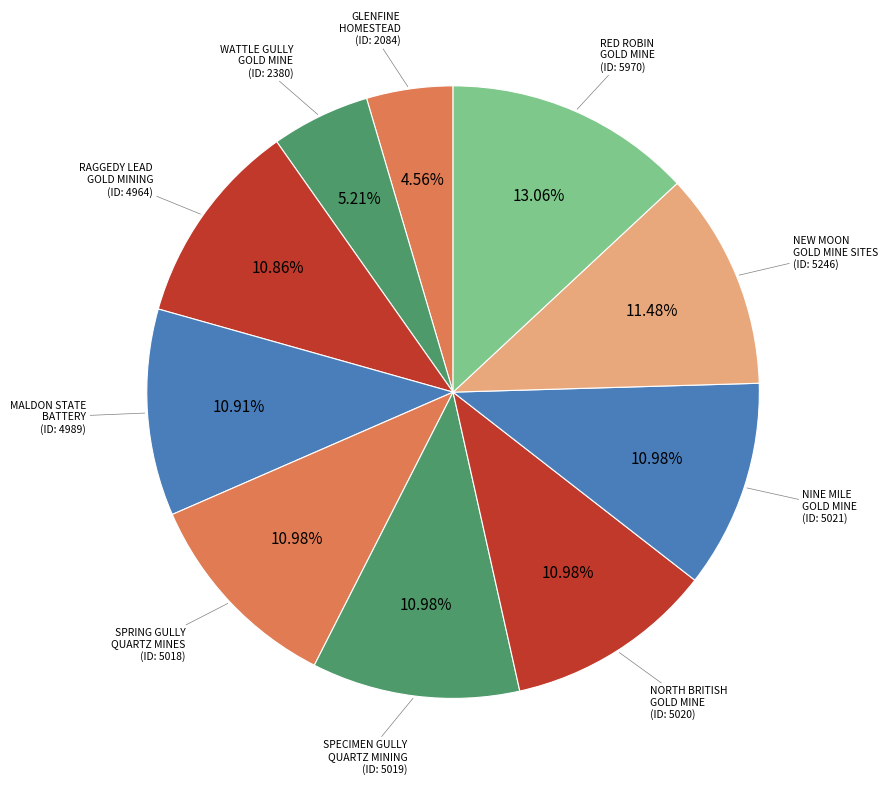

How many slices are in this pie chart?

10